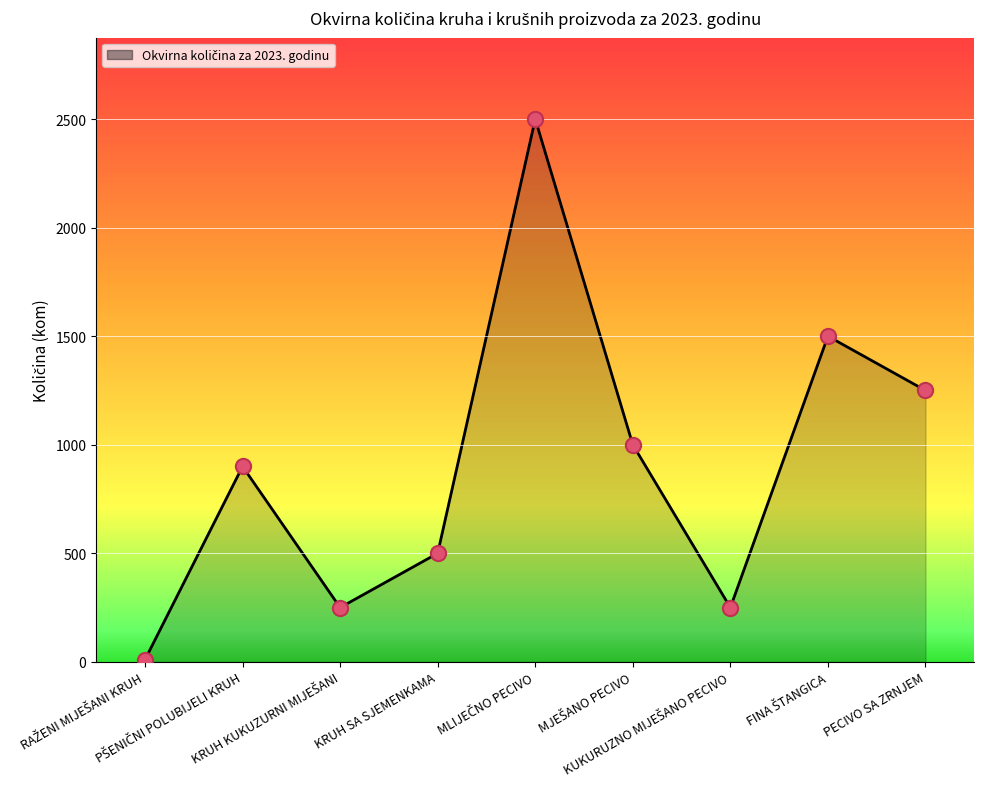

What is the difference between the maximum and minimum values?

2490